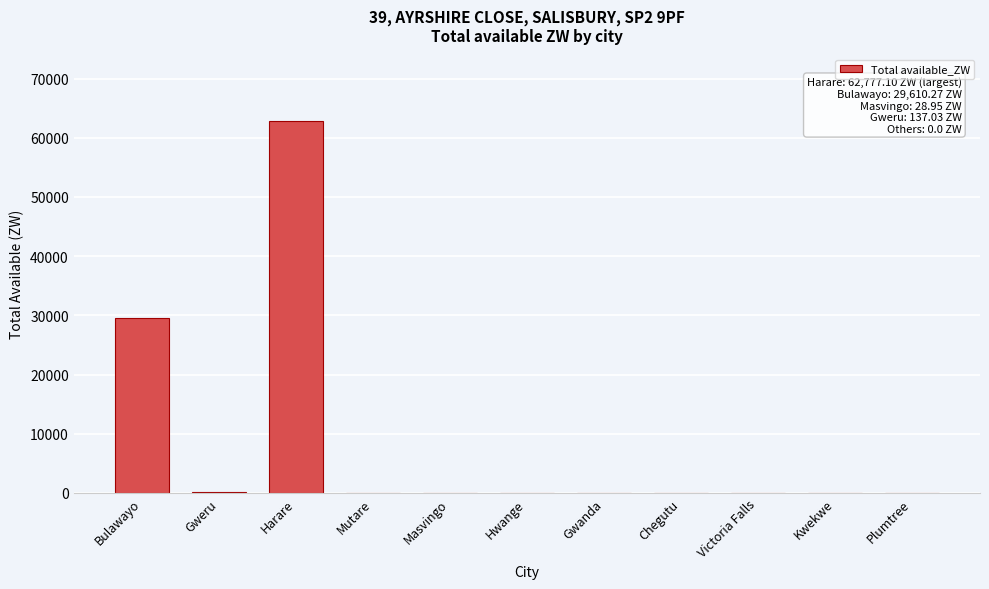

What is the sum of the values at Harare and Hwange?

62777.1